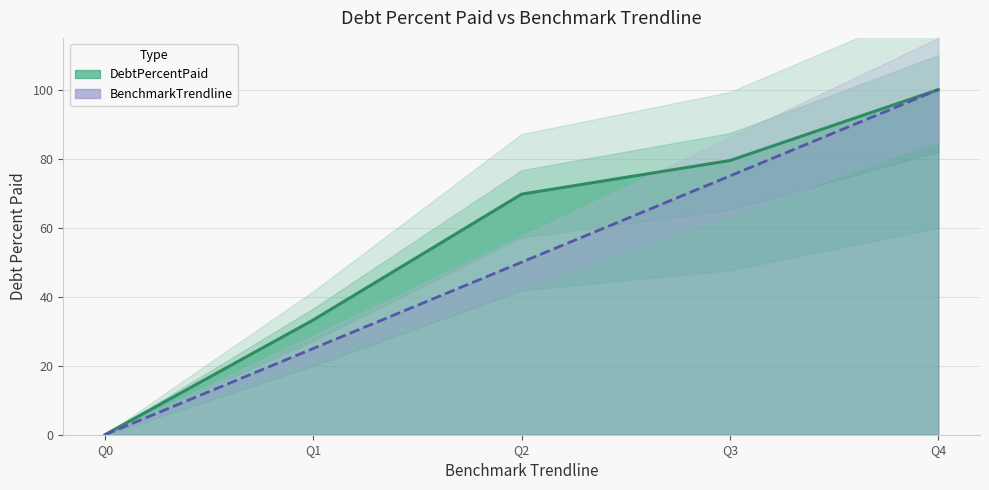

True or false: DebtPercentPaid line and BenchmarkTrendline line cross at least once.

False